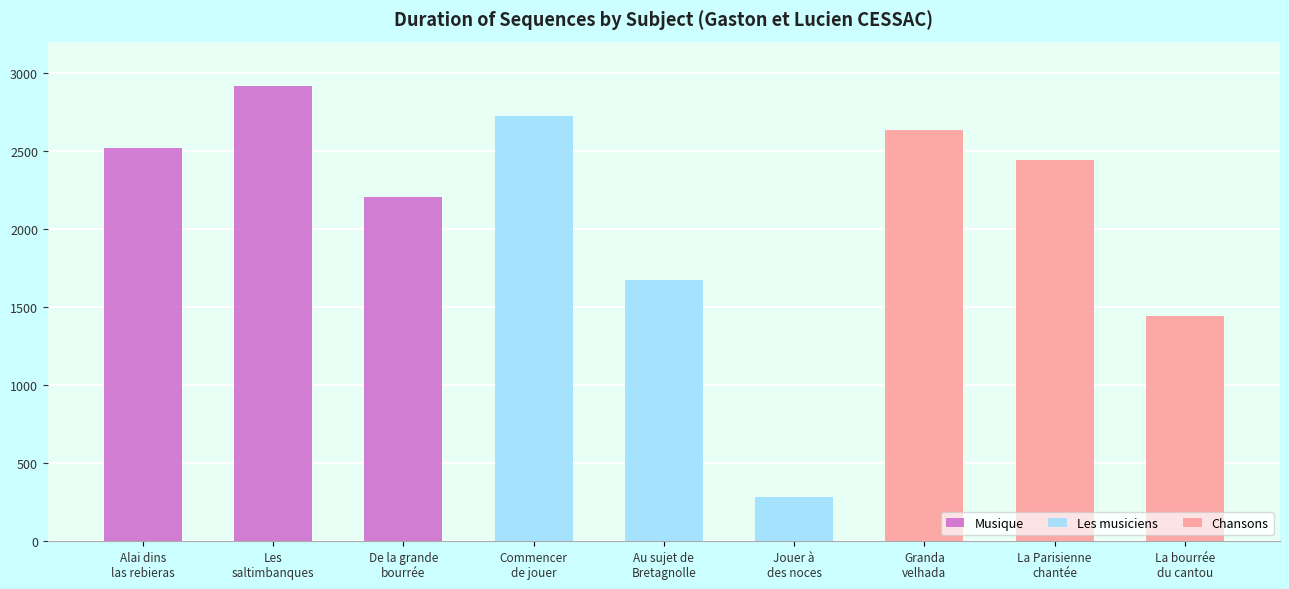

At how many categories does at least one series exceed 2720?

2